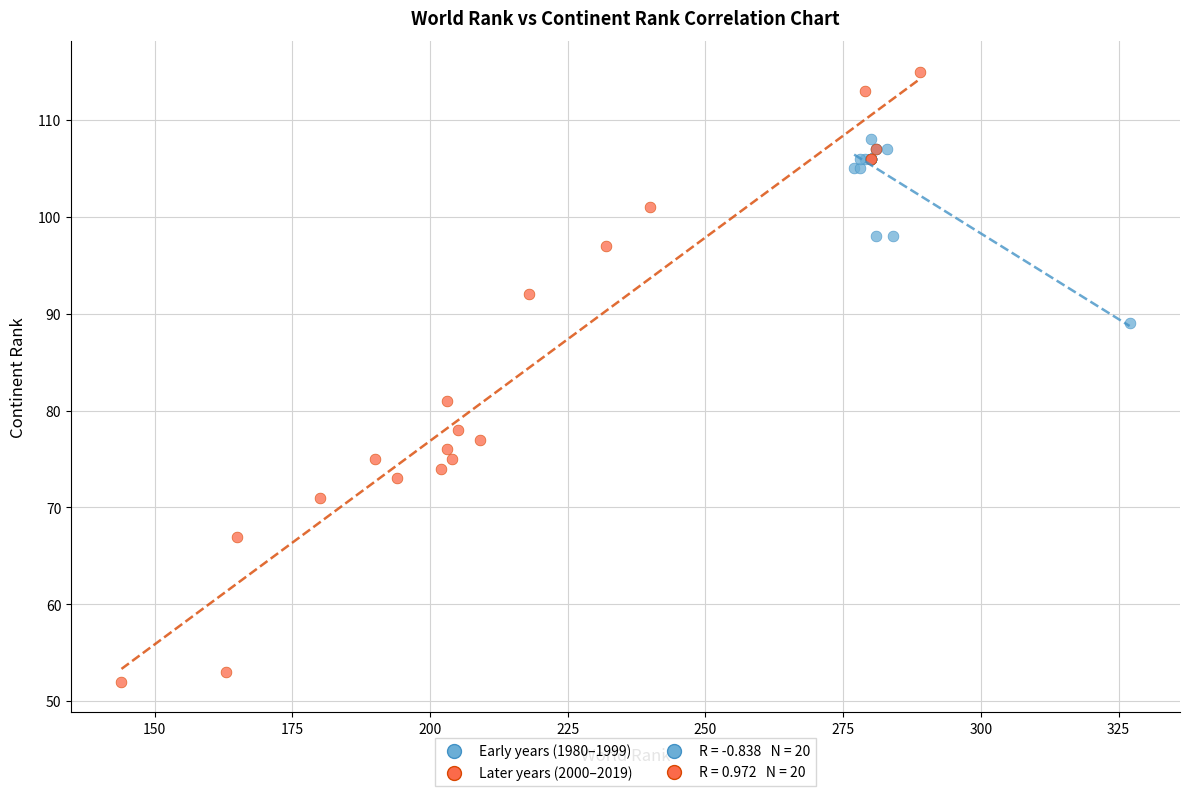

Which series reaches the maximum Y coordinate?

Later years (2000–2019)